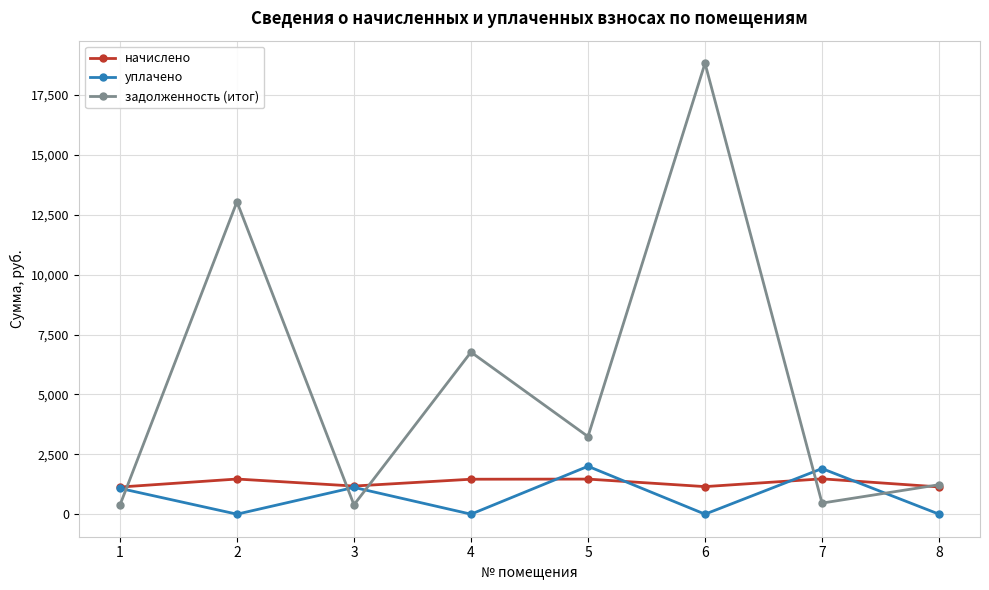

After their last crossing, which series has the higher values: начислено or уплачено?

начислено